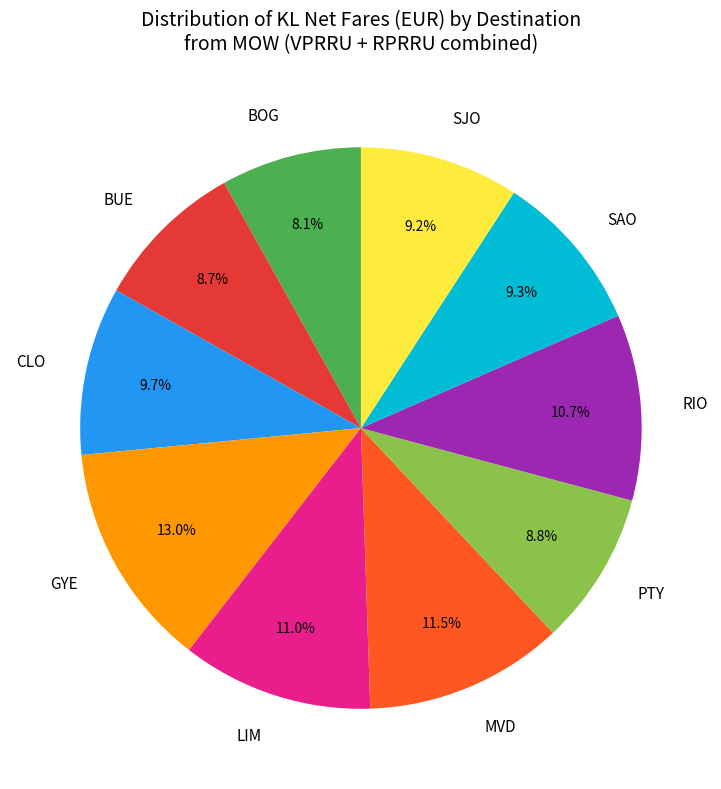

What percentage is NOT represented by CLO?

90.3%